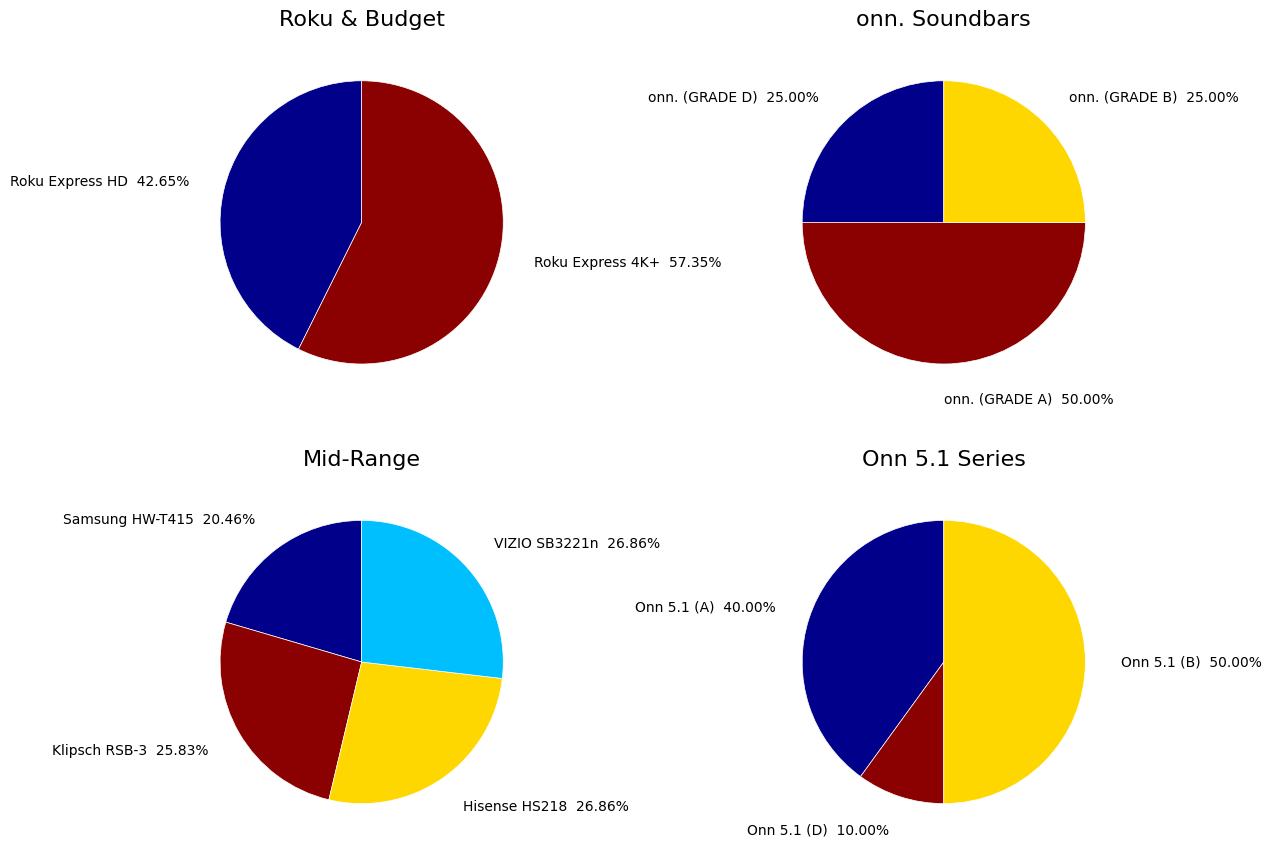

Which slice is the smallest?

Roku Express HD